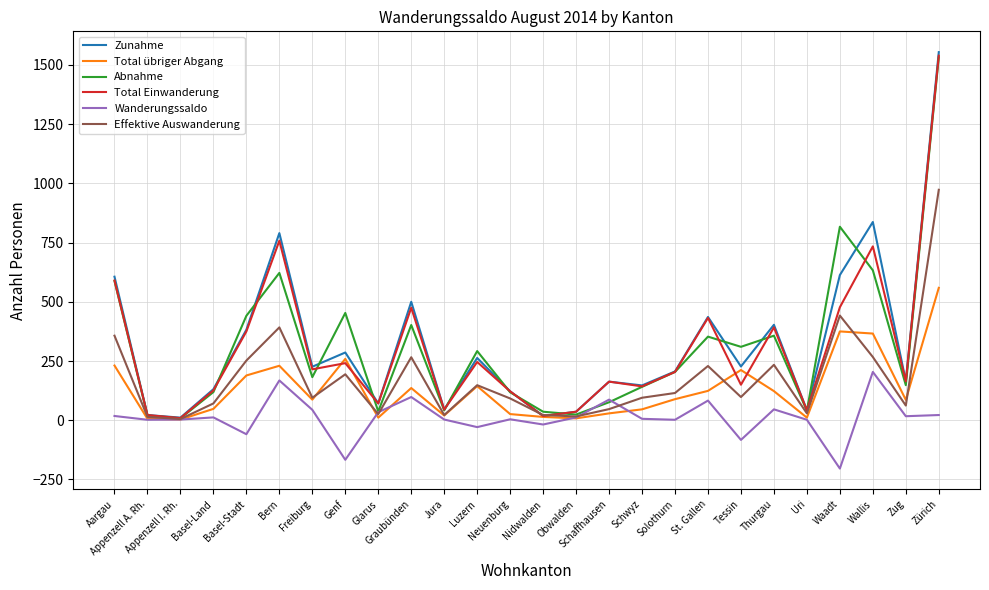

How many values in the Wanderungssaldo series are below 12?

13